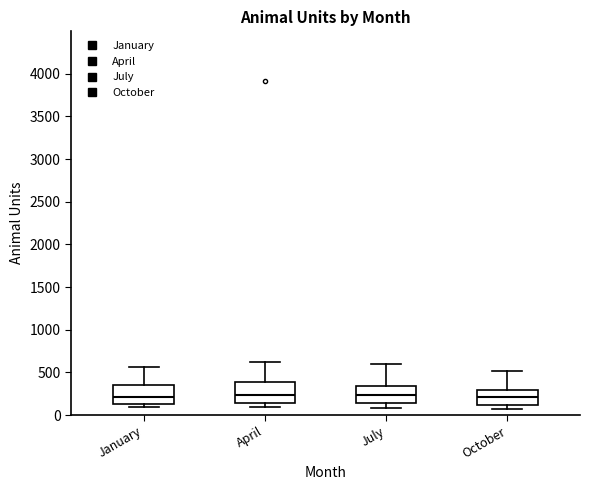

Reading left to right, read every box against the y-axis: the position of its median line, the range the box covers, and the ends of its whiskers. The values are not printed on the chart, so give them approximately, as read against the axis.

January: median 200, box 150 to 350, whiskers 100 to 550
April: median 250, box 150 to 400, whiskers 100 to 600
July: median 250, box 150 to 350, whiskers 100 to 600
October: median 200, box 100 to 300, whiskers 50 to 500